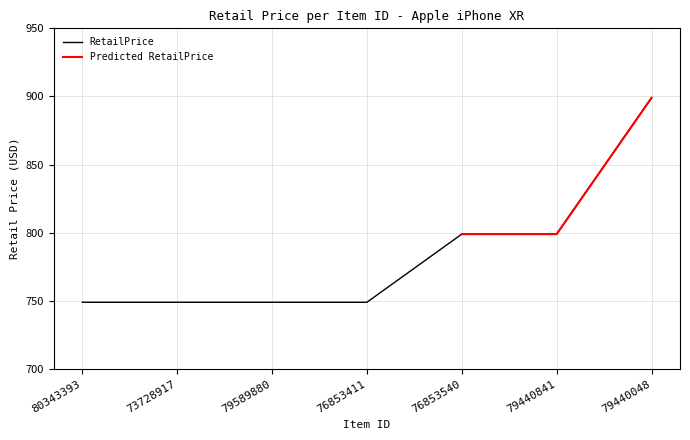

Which has a higher value, 79440048 or 80343393?

79440048